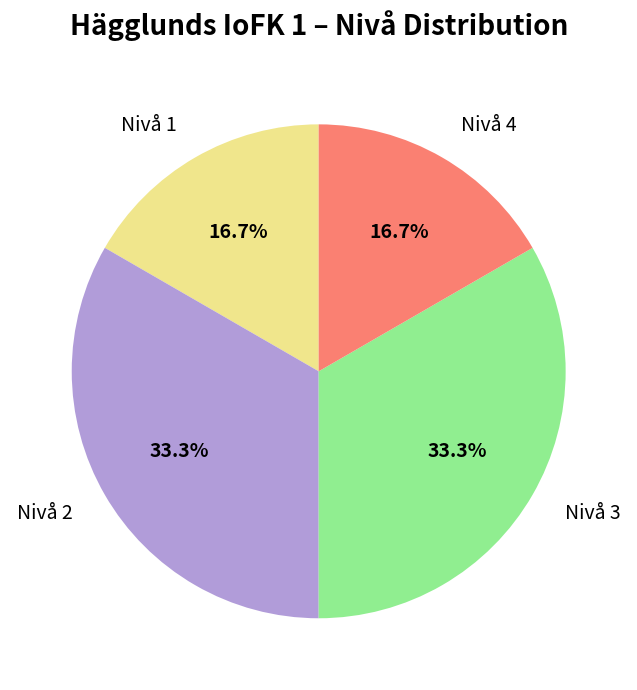

What percentage is NOT represented by Nivå 2?

66.7%